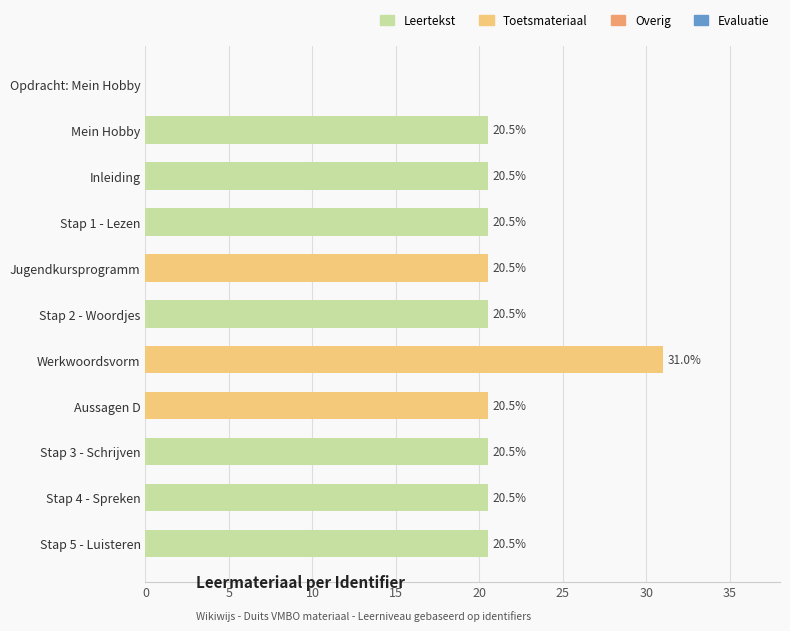

What is the label of the 3rd bar from the right?

Stap 3 - Schrijven